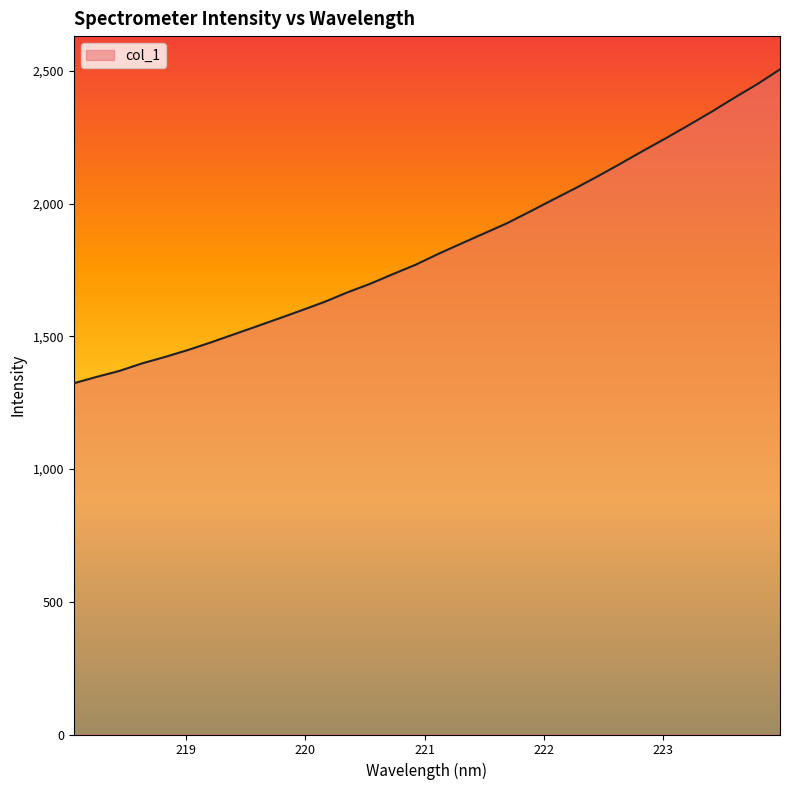

What is the average value?

1834.8